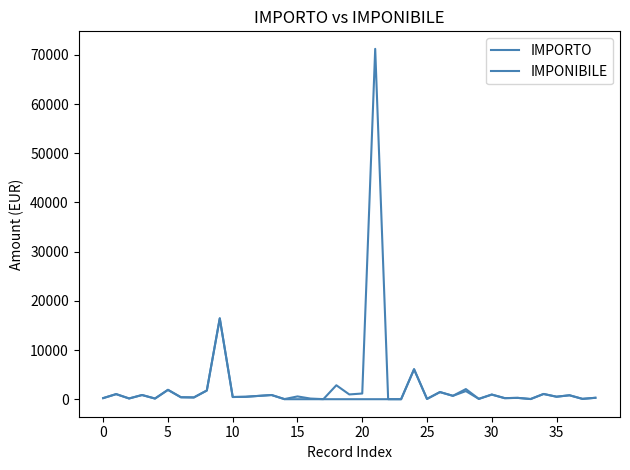

Does the chart display data point markers on the line(s)?

No